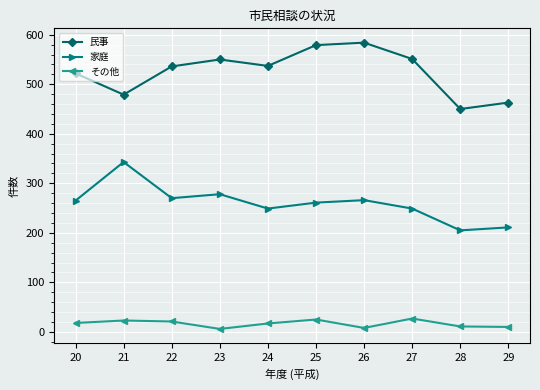

True or false: 民事 has more than 2 interior local peaks.

False